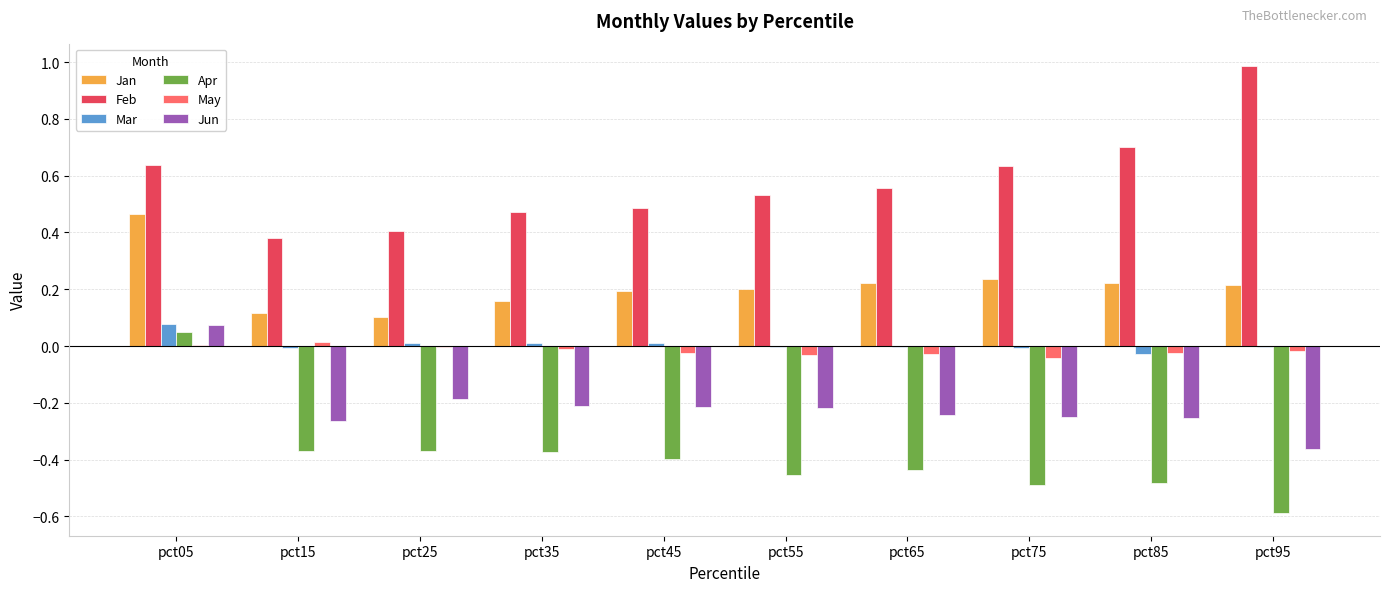

How many data points does each series have?

10